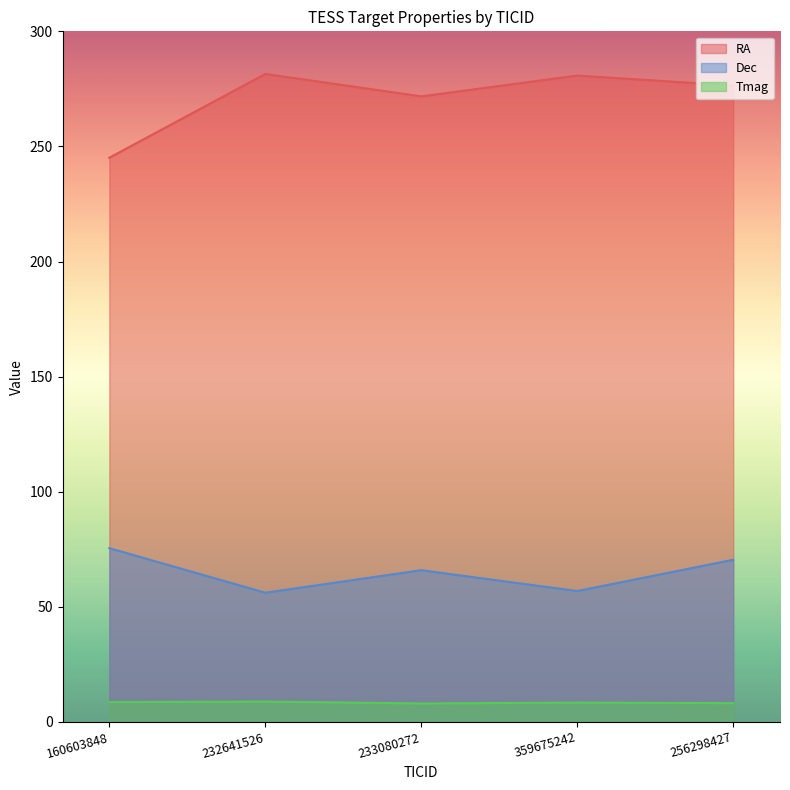

Count the number of data series in this chart.

3